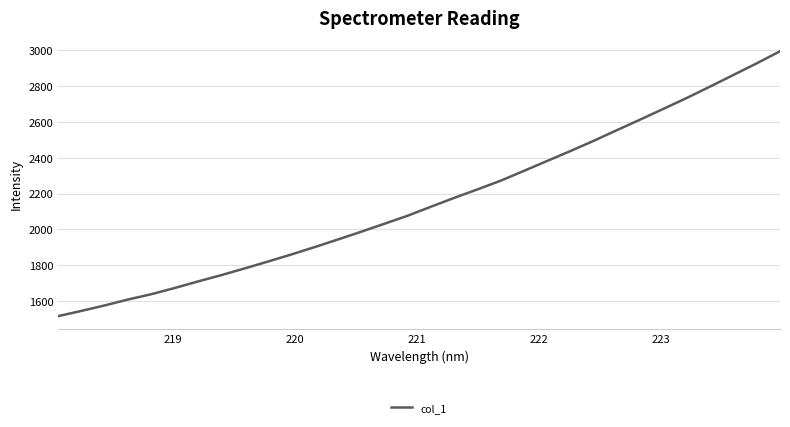

What is the difference between the maximum and minimum values?

1478.2